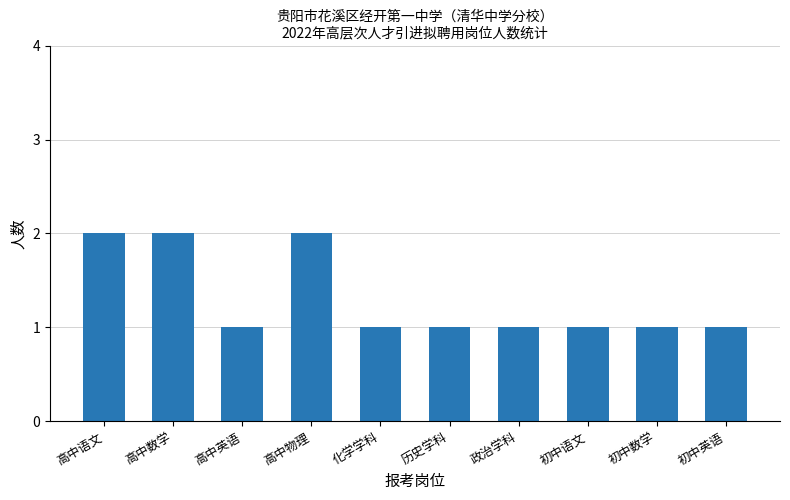

The chart shows a value of 2 at 初中数学. True or false?

False